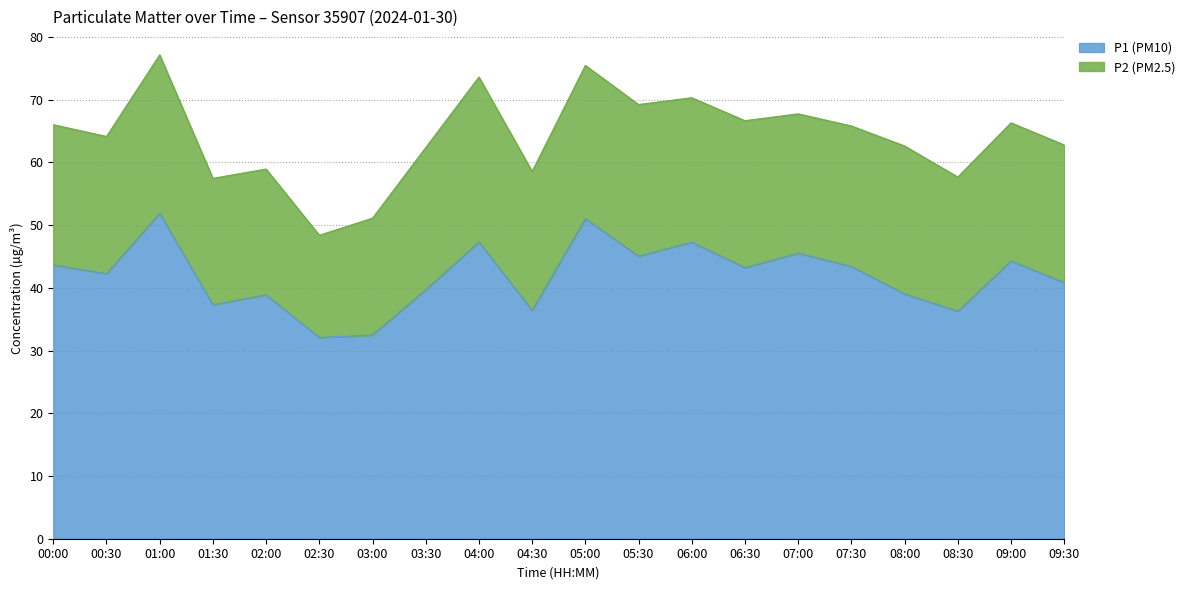

Reading left to right, transcribe all the data shown in this chart.

00:00=43.6	00:30=42.2	01:00=51.9	01:30=37.3	02:00=38.9	02:30=32.1	03:00=32.5	03:30=39.7	04:00=47.3	04:30=36.4	05:00=51.0	05:30=45.0	06:00=47.3	06:30=43.2	07:00=45.5	07:30=43.4	08:00=39.0	08:30=36.3	09:00=44.3	09:30=40.8